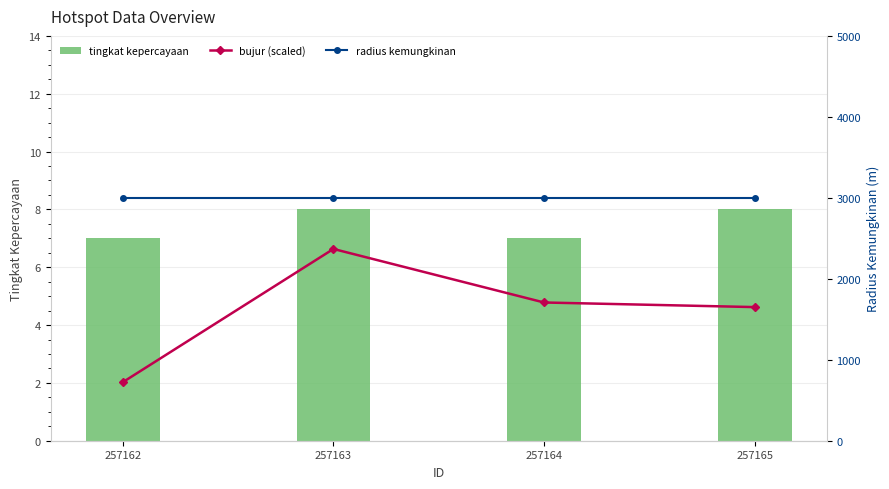

What is the value of the tingkat kepercayaan bar at the 4th from the left?

8.0